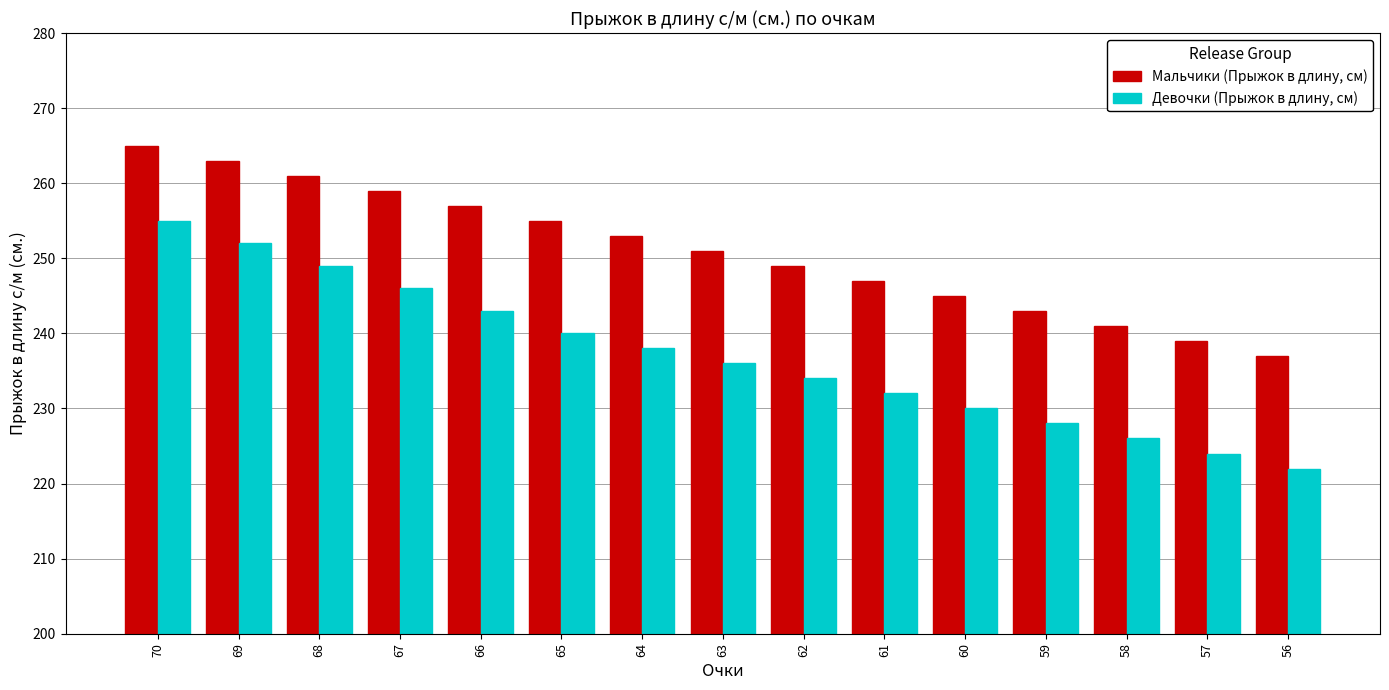

Reading left to right, what are all the values shown in this chart?

Мальчики (Прыжок в длину, см): 70=265	69=263	68=261	67=259	66=257	65=255	64=253	63=251	62=249	61=247	60=245	59=243	58=241	57=239	56=237
Девочки (Прыжок в длину, см): 70=255	69=252	68=249	67=246	66=243	65=240	64=238	63=236	62=234	61=232	60=230	59=228	58=226	57=224	56=222